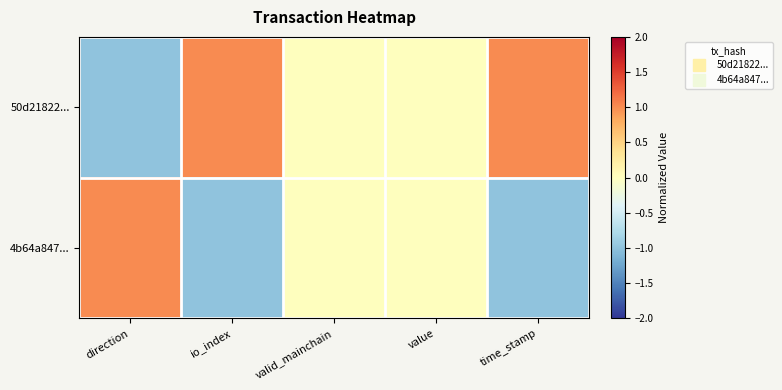

At how many categories does at least one series exceed 0?

3